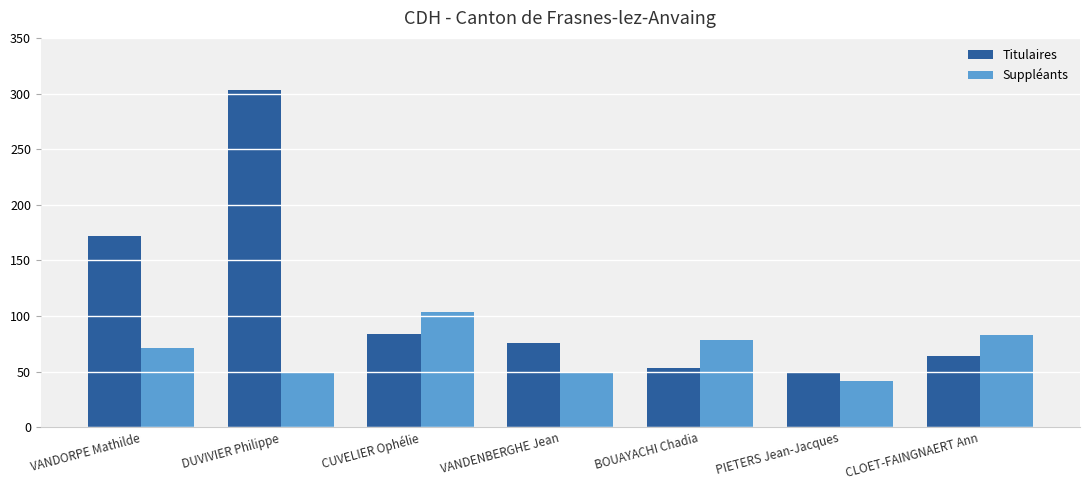

What is the label of the 6th bar from the right?

DUVIVIER Philippe